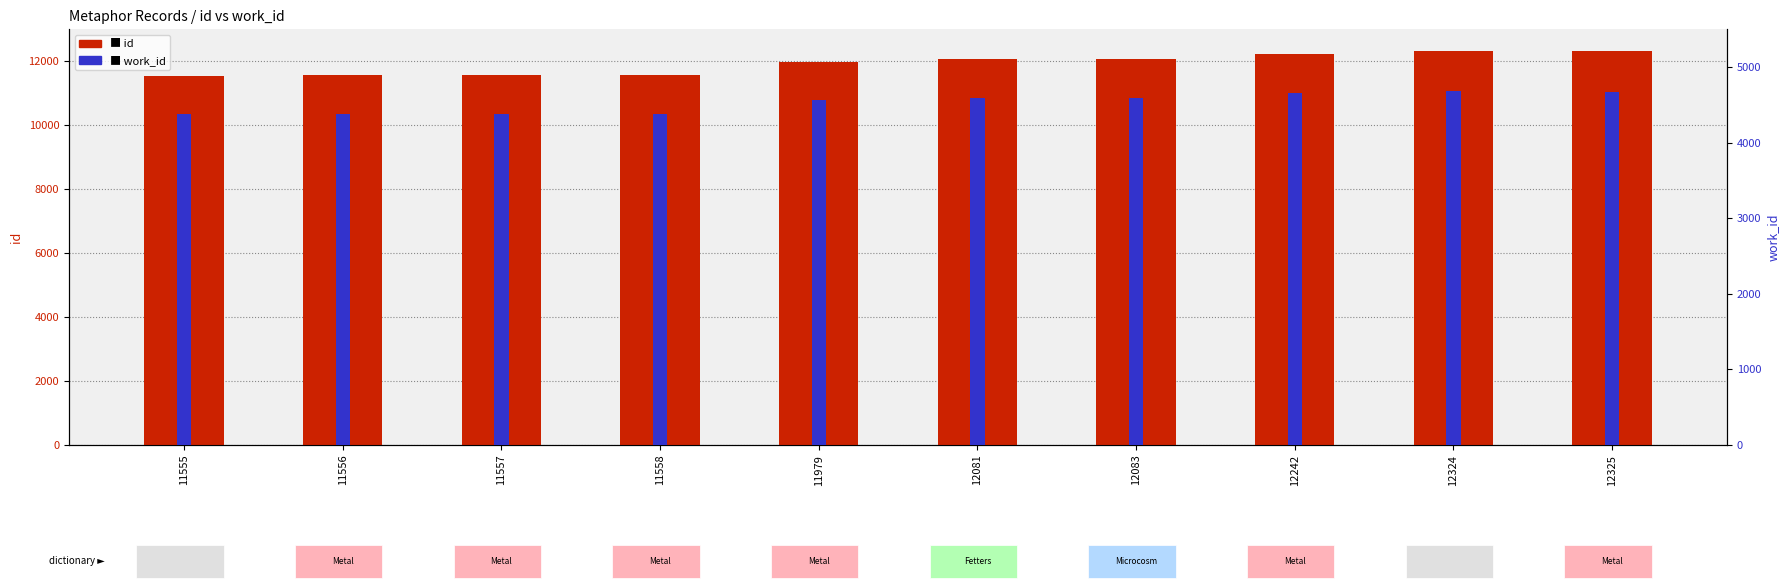

What is the value of the id bar at the 4th from the left?

11558